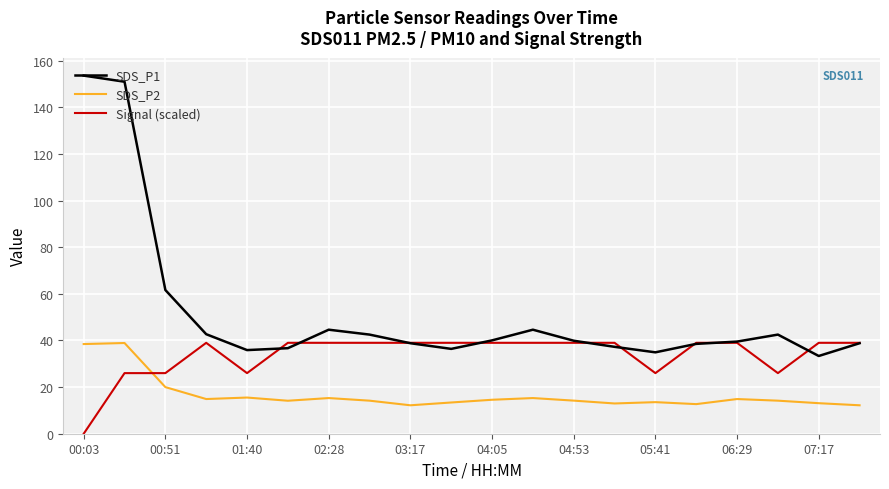

What is the highest value of the SDS_P2 series?

38.9